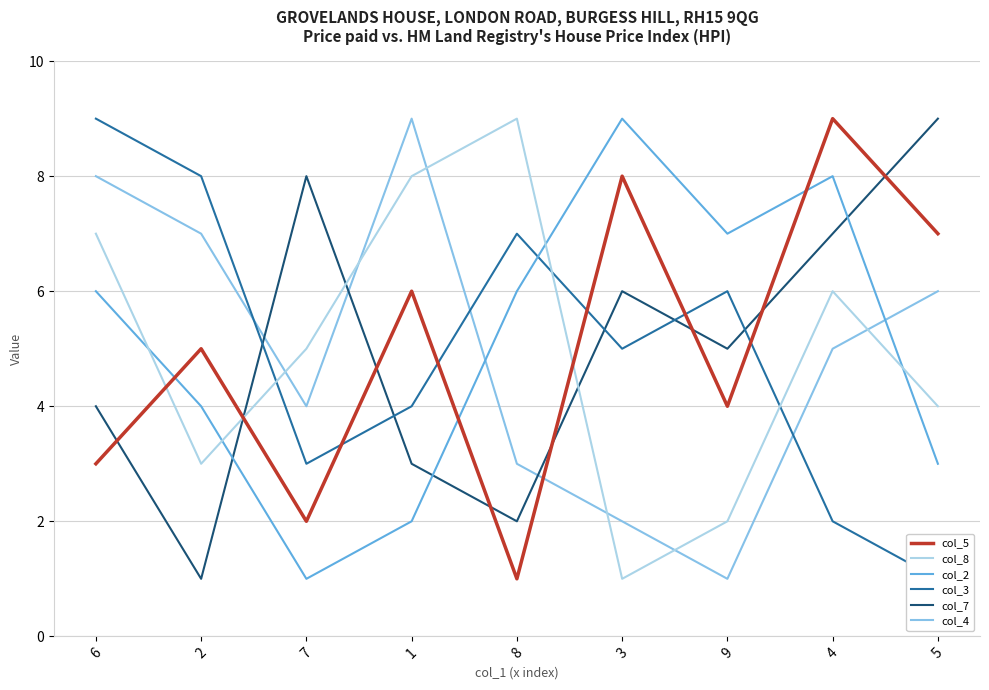

Reading left to right, transcribe all the data shown in this chart.

col_5: 6=3	2=5	7=2	1=6	8=1	3=8	9=4	4=9	5=7
col_8: 6=7	2=3	7=5	1=8	8=9	3=1	9=2	4=6	5=4
col_2: 6=6	2=4	7=1	1=2	8=6	3=9	9=7	4=8	5=3
col_3: 6=9	2=8	7=3	1=4	8=7	3=5	9=6	4=2	5=1
col_7: 6=4	2=1	7=8	1=3	8=2	3=6	9=5	4=7	5=9
col_4: 6=8	2=7	7=4	1=9	8=3	3=2	9=1	4=5	5=6